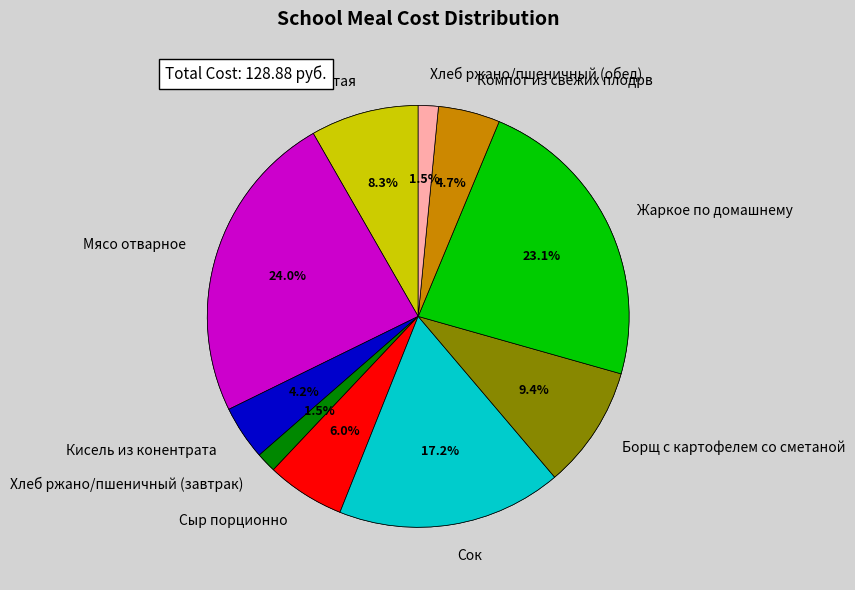

Rank the categories by value from highest to lowest.

Мясо отварное, Жаркое по домашнему, Сок, Борщ с картофелем со сметаной, Каша рисовая рассыпчатая, Сыр порционно, Компот из свежих плодрв, Кисель из конентрата, Хлеб ржано/пшеничный (завтрак), Хлеб ржано/пшеничный (обед)